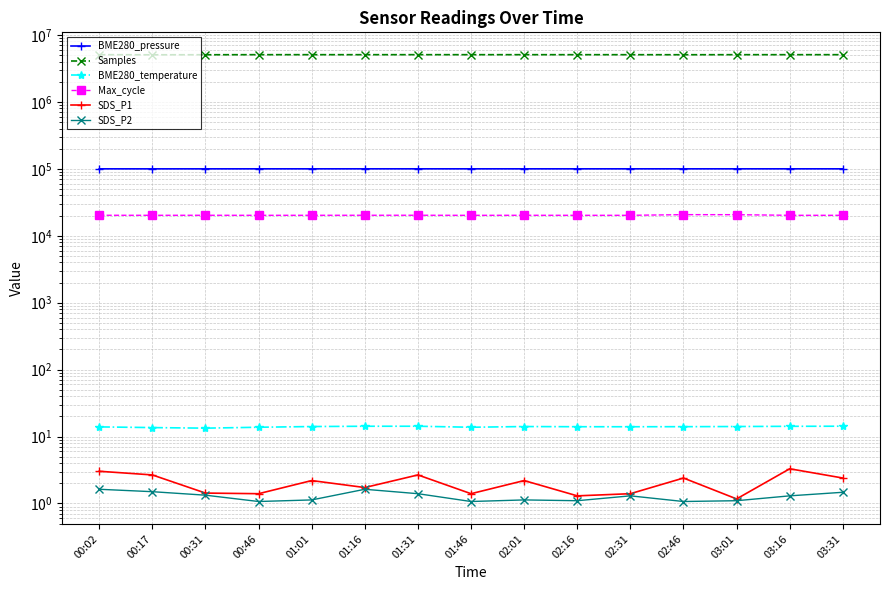

Which series has the largest total across all categories?

Samples